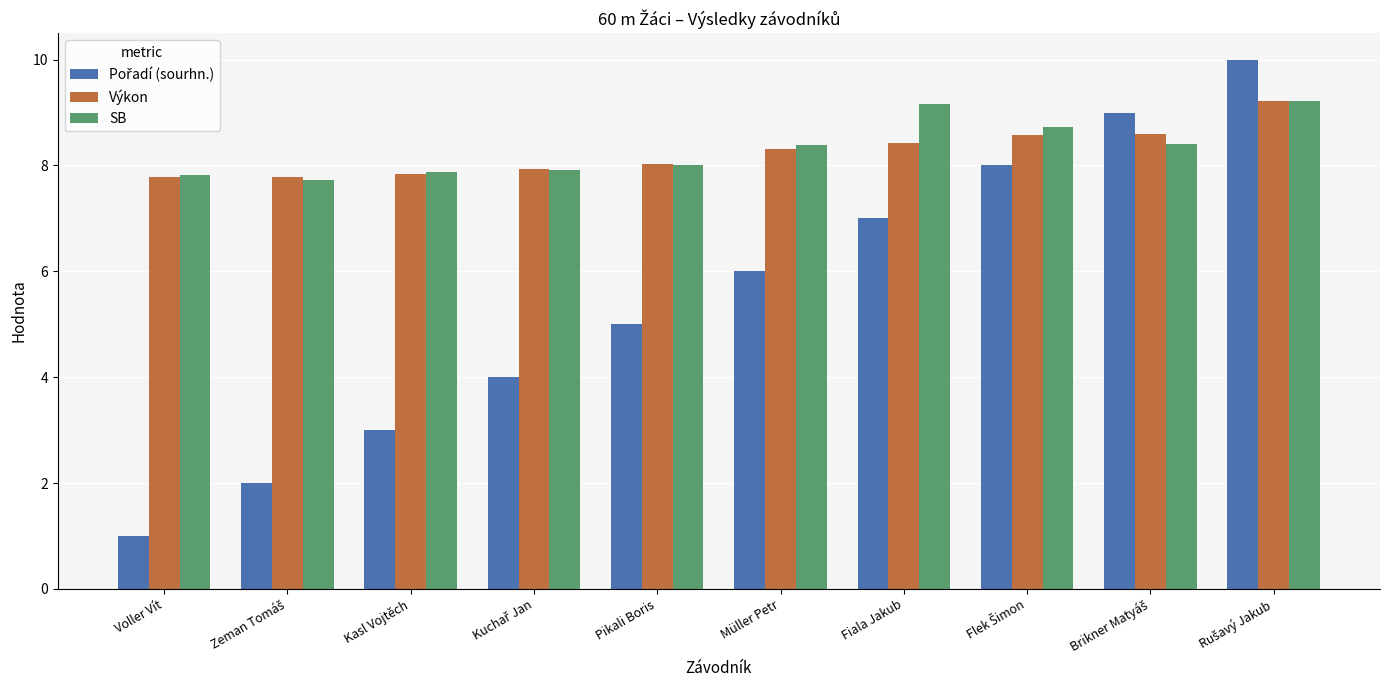

True or false: Výkon has a value of 3.4 at Kasl Vojtěch.

False